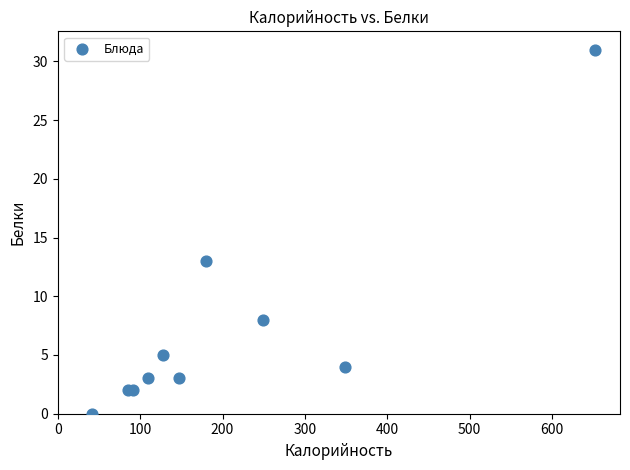

What Y value in the scatter plot is closest to 15?

13